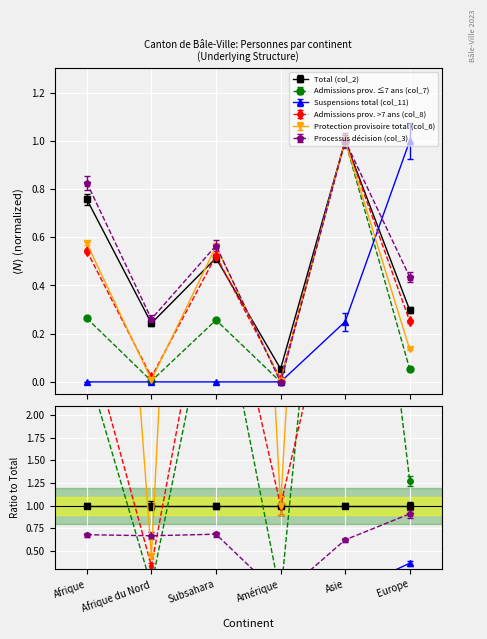

What is the sum of the Suspensions total (col_11) values at Europe and Amérique?

1.0